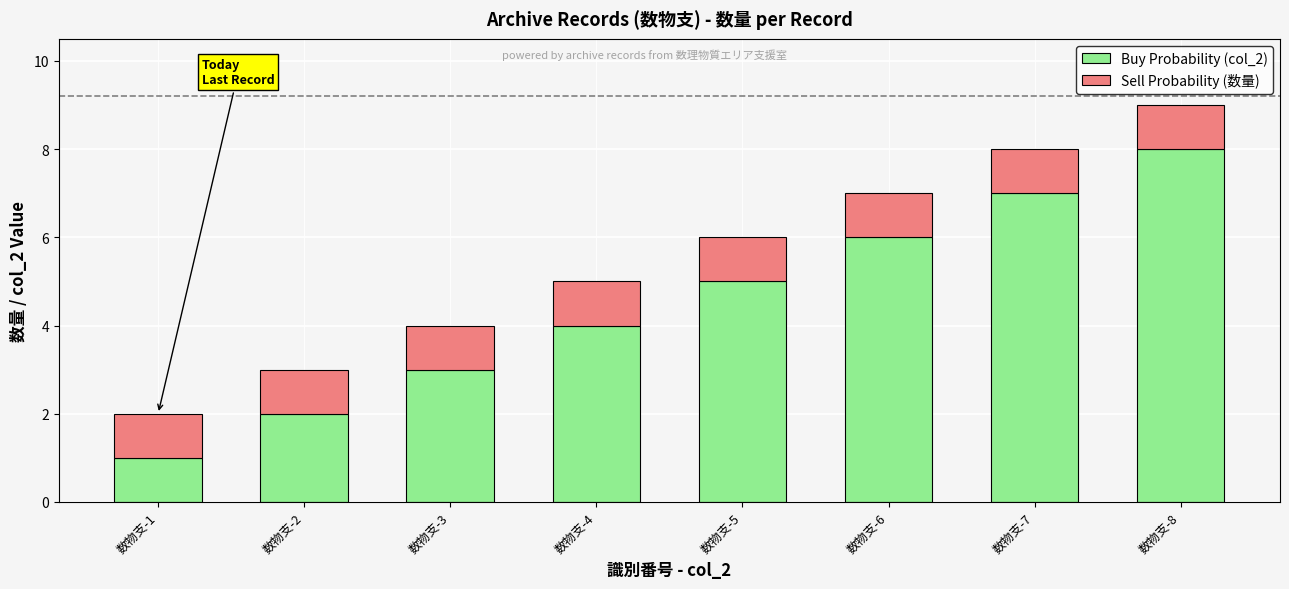

The Buy Probability (col_2) series shows 0 at 数物支-1. True or false?

False